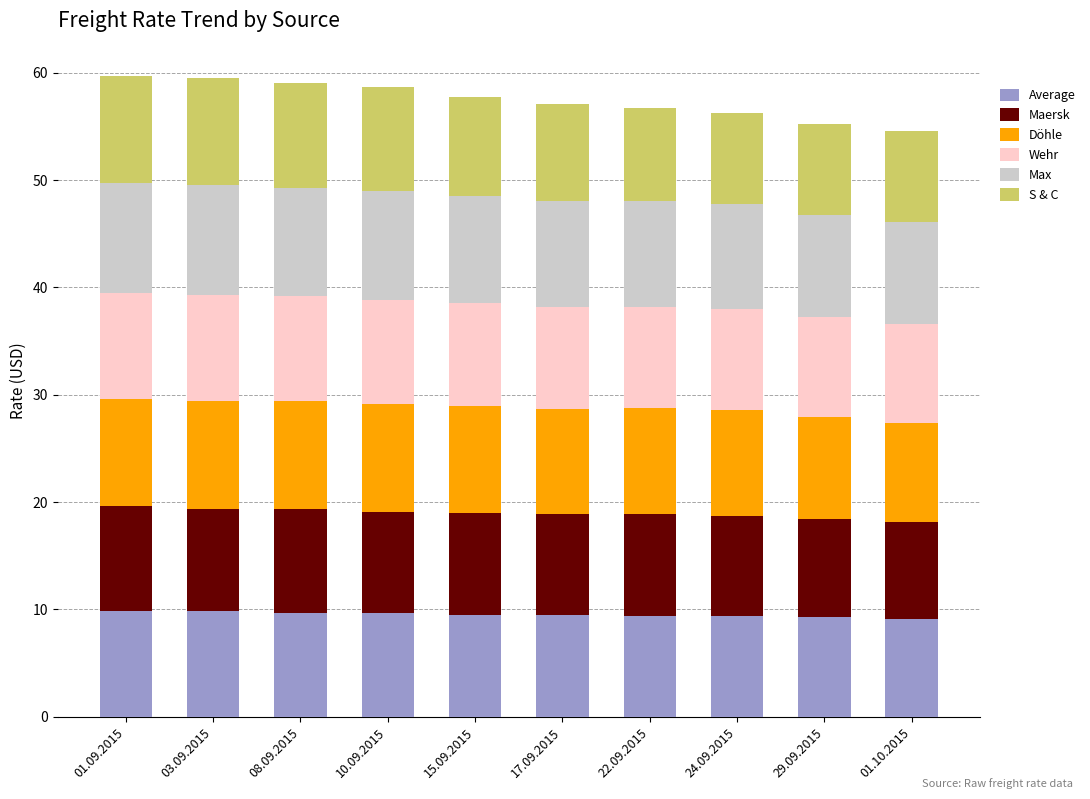

The Average series shows 5.5 at 10.09.2015. True or false?

False